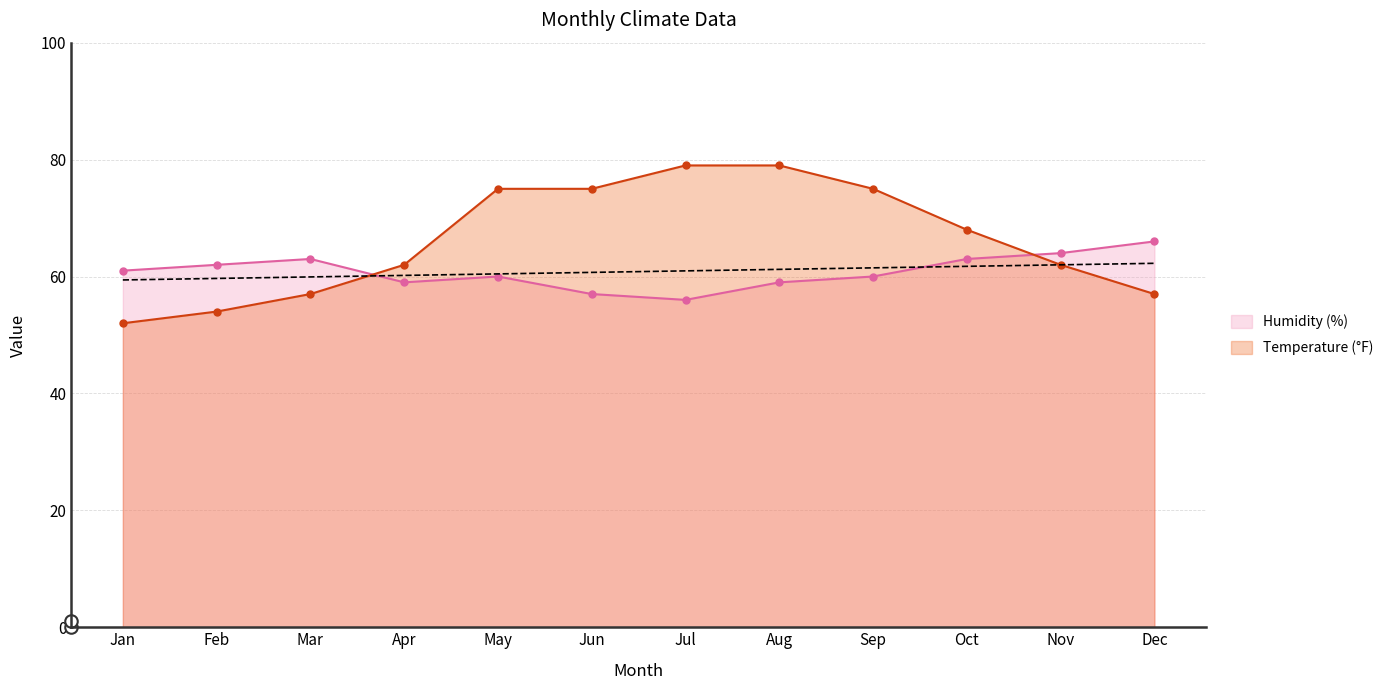

Between which two adjacent categories do Temperature (°F) and Humidity (%) first intersect?

Mar and Apr